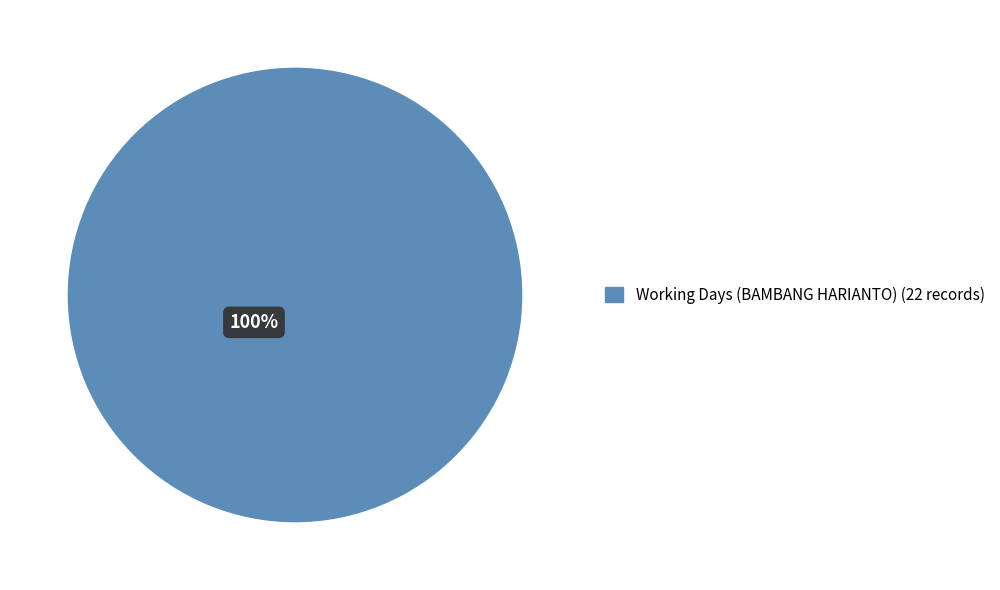

What percentage is the Working Days (BAMBANG HARIANTO) (22 records) slice, to the nearest percent?

100%